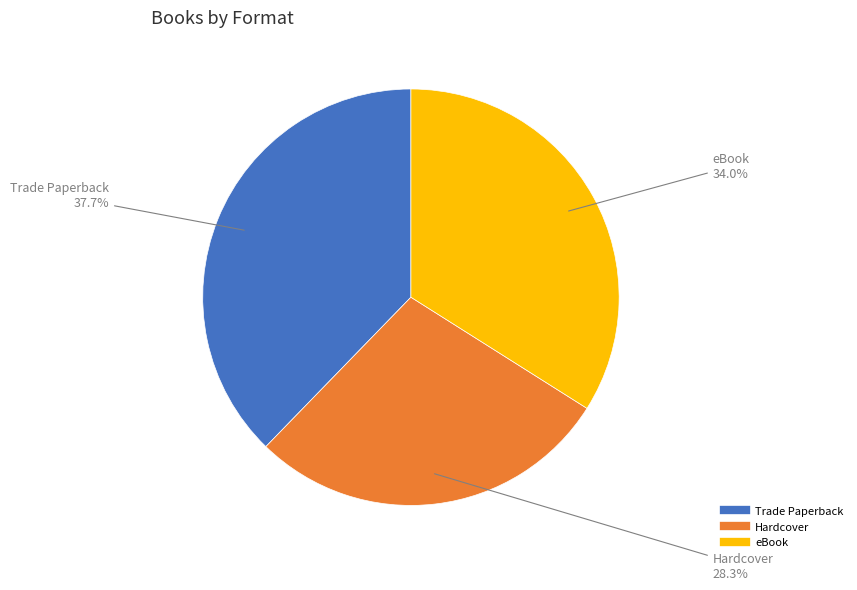

To the nearest percent, what percentage of the pie is Hardcover?

28%